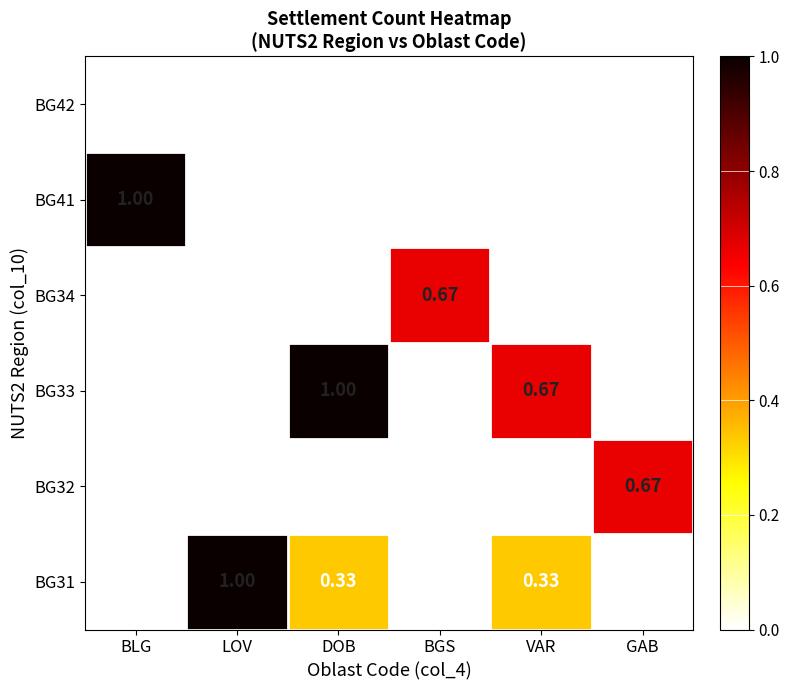

What is the difference between the highest and lowest values at GAB?

0.7